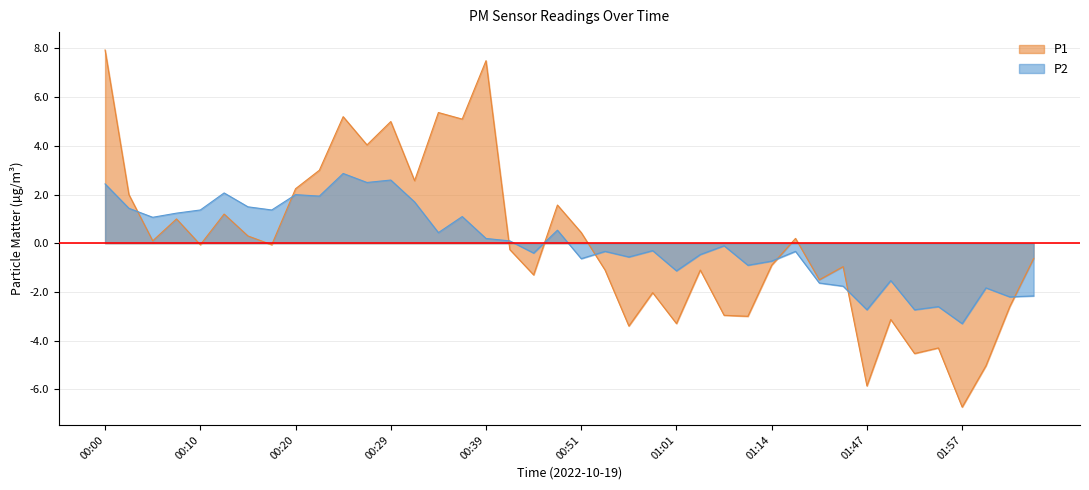

How many values in P1 are above zero?

18